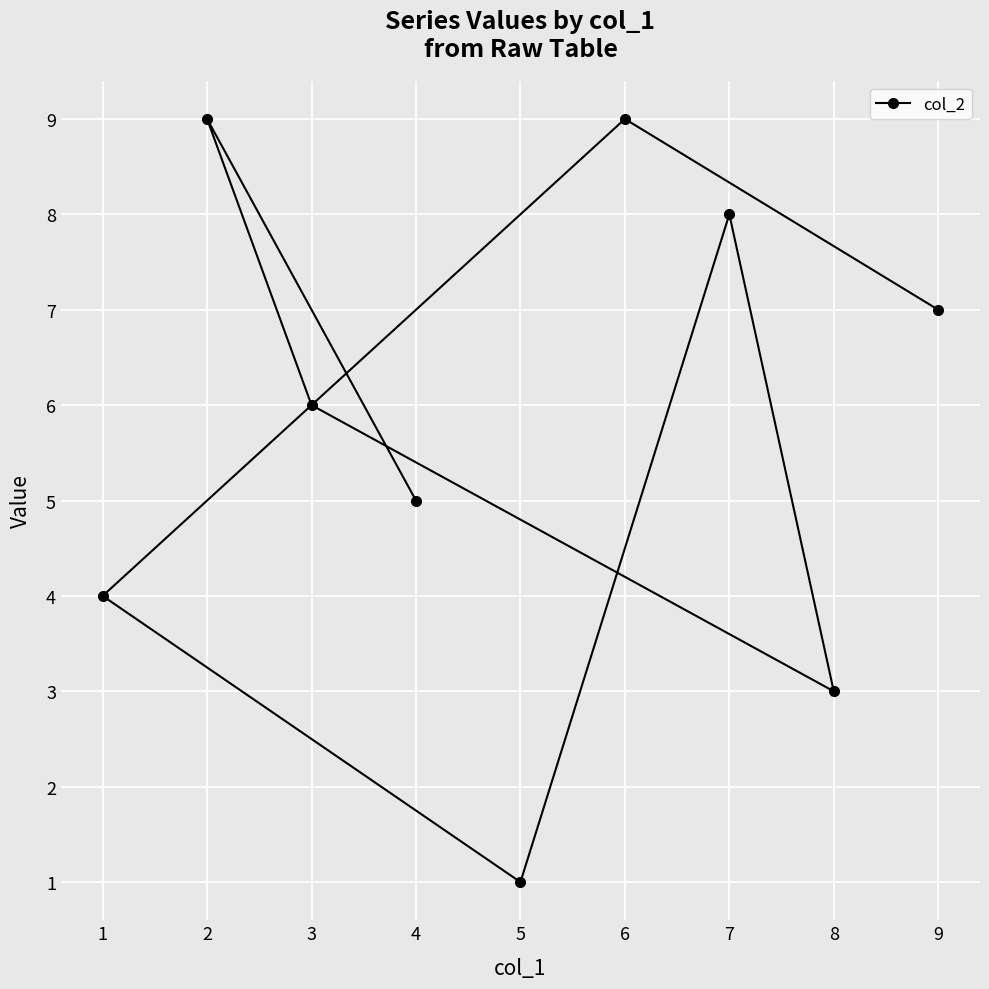

What is the ratio of the value at 9 to the value at 8?

2.3